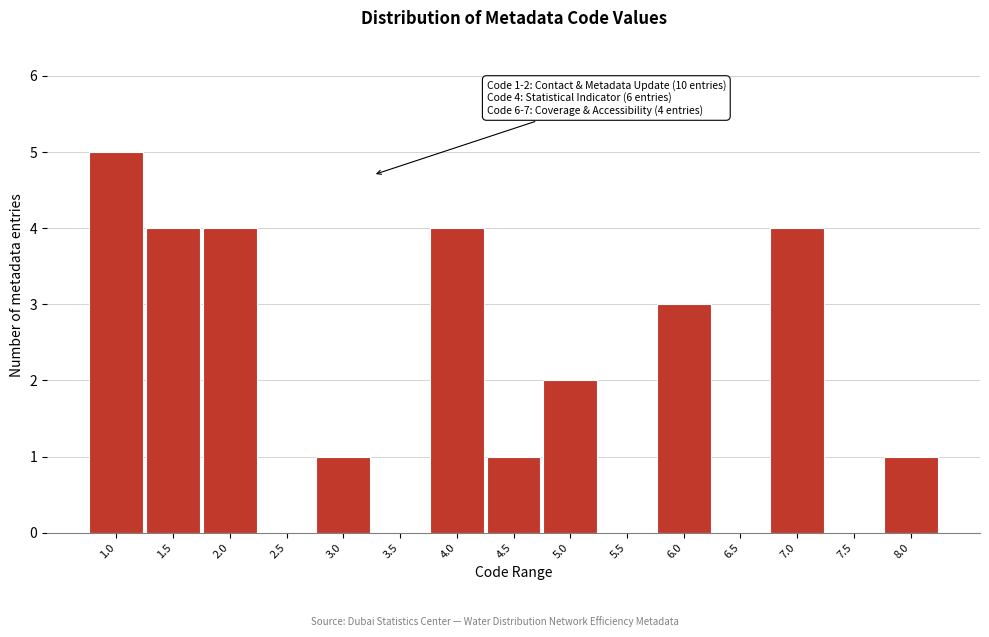

Reading left to right, transcribe all the data shown in this chart.

1.0=5	1.5=4	2.0=4	2.5=0	3.0=1	3.5=0	4.0=4	4.5=1	5.0=2	5.5=0	6.0=3	6.5=0	7.0=4	7.5=0	8.0=1